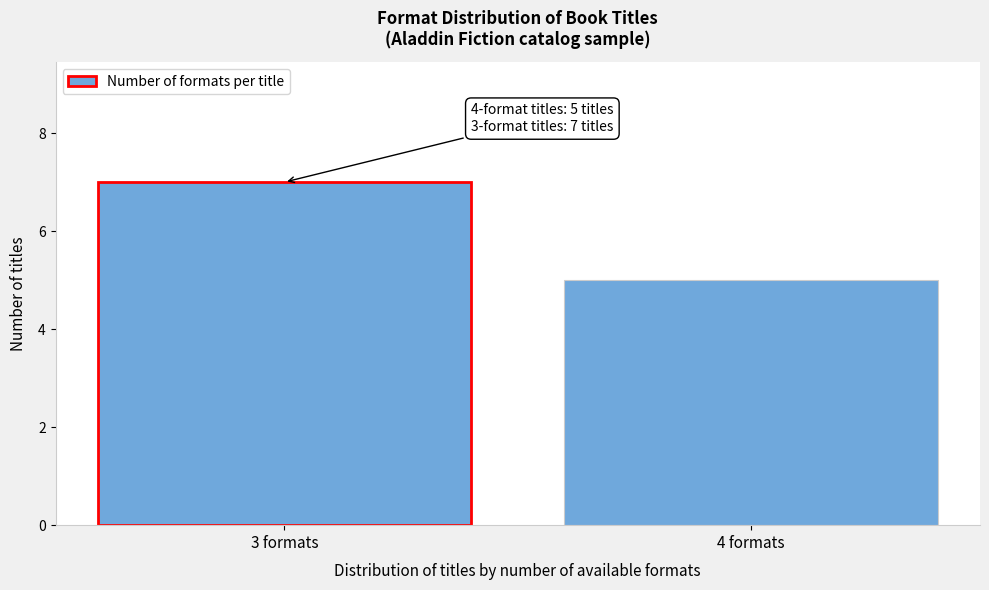

Reading left to right, list all the values displayed in this chart.

3 formats=7	4 formats=5